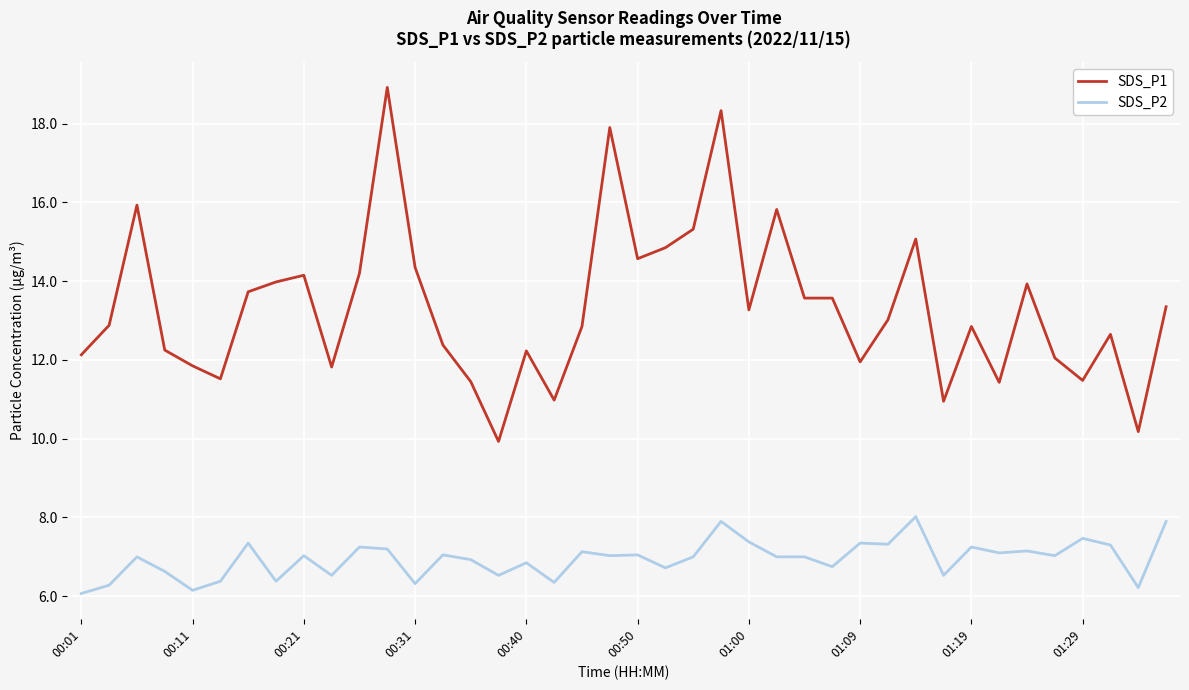

List the series in order of their peak value, lowest first.

SDS_P2, SDS_P1